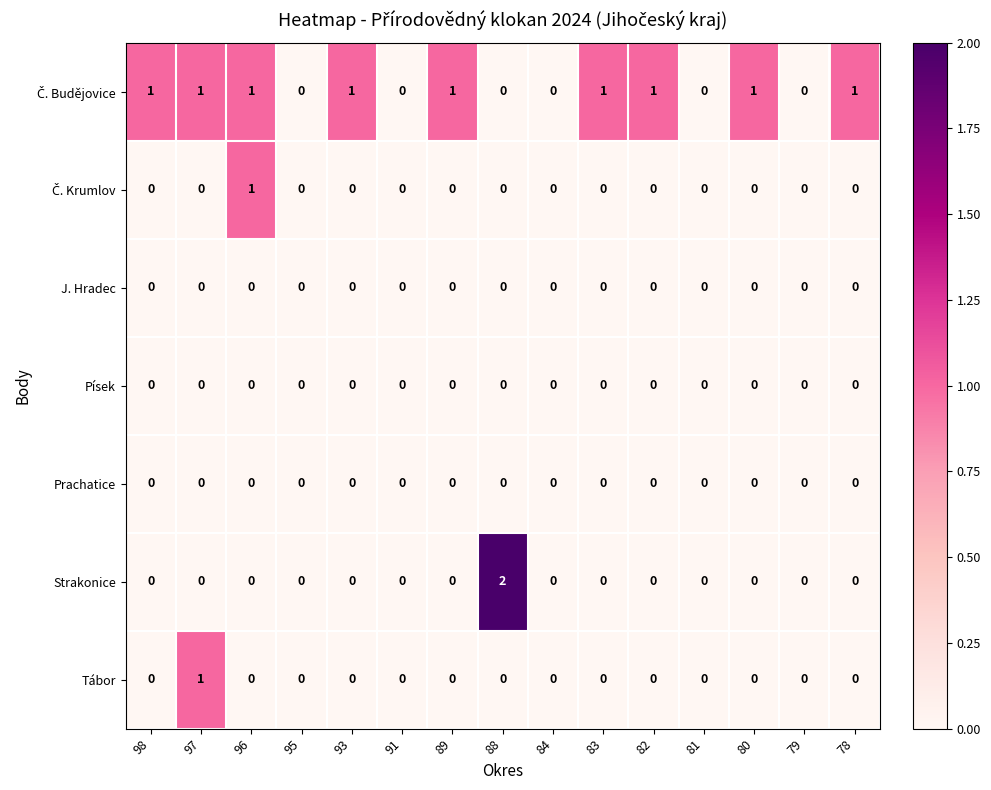

Which series has the largest range (max minus min)?

Strakonice